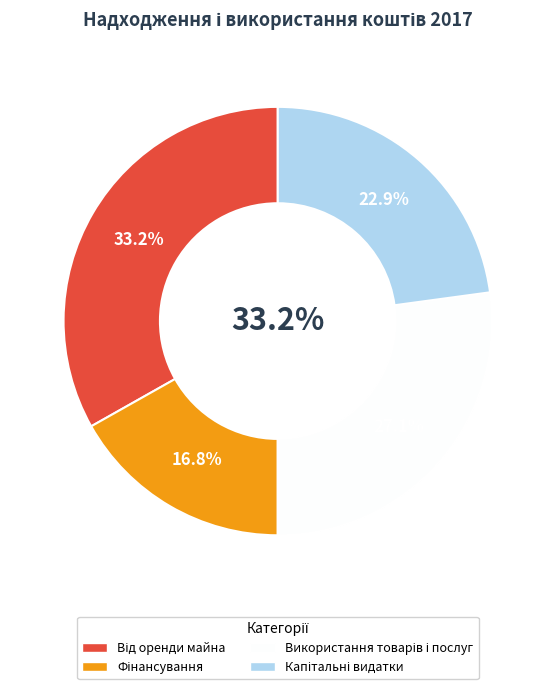

Is the sum of Капітальні видатки and Використання товарів і послуг greater than half?

No